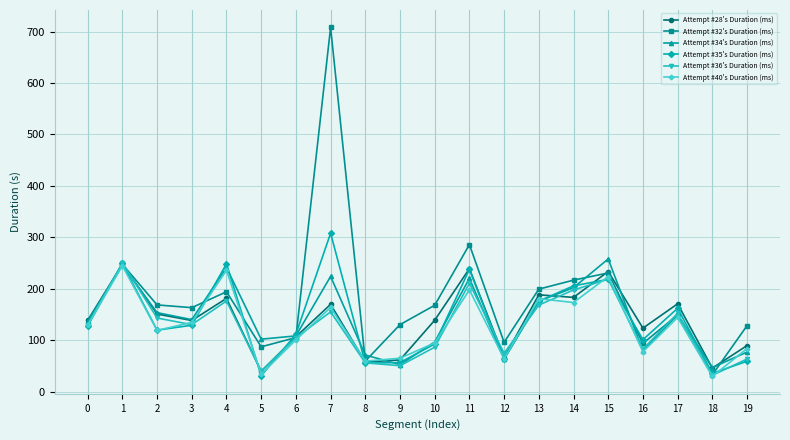

What is the total value across all series at 0?

795.3